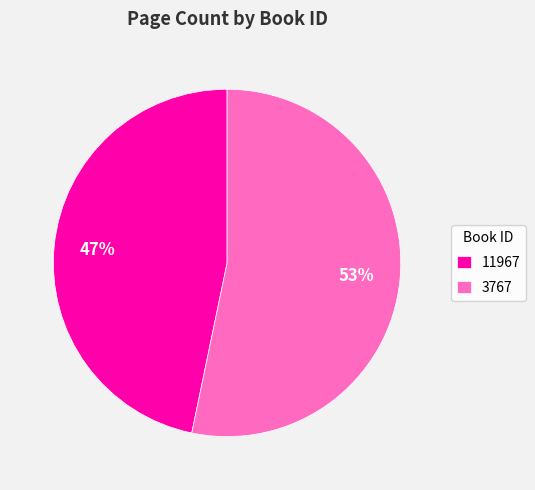

To the nearest percent, what is the combined percentage of 3767 and 11967?

100%